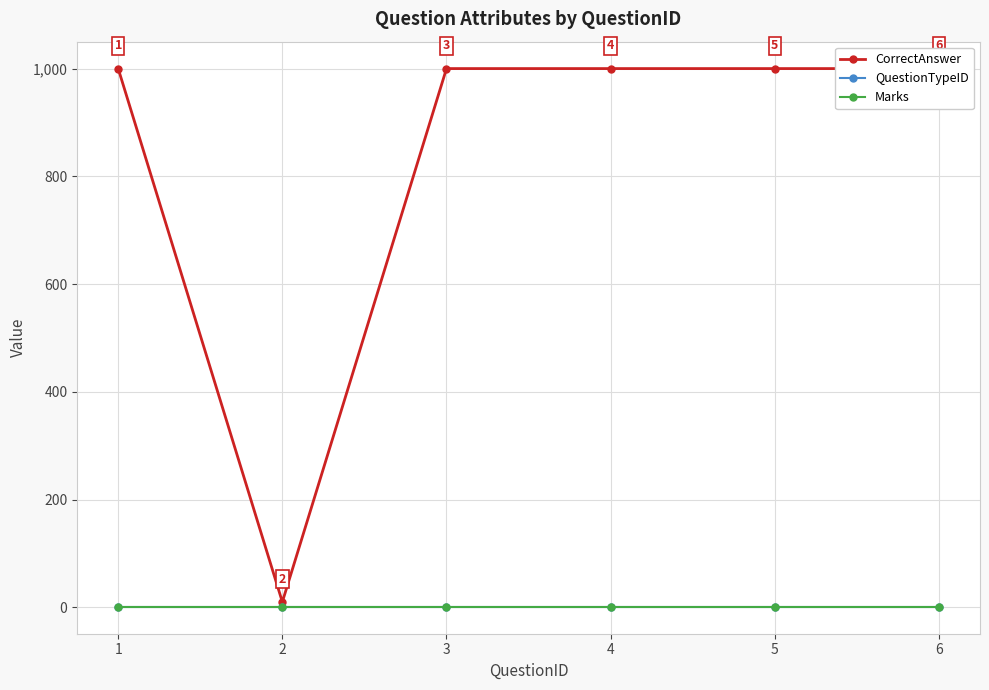

Rank the series at 4 from highest to lowest value.

CorrectAnswer, QuestionTypeID, Marks